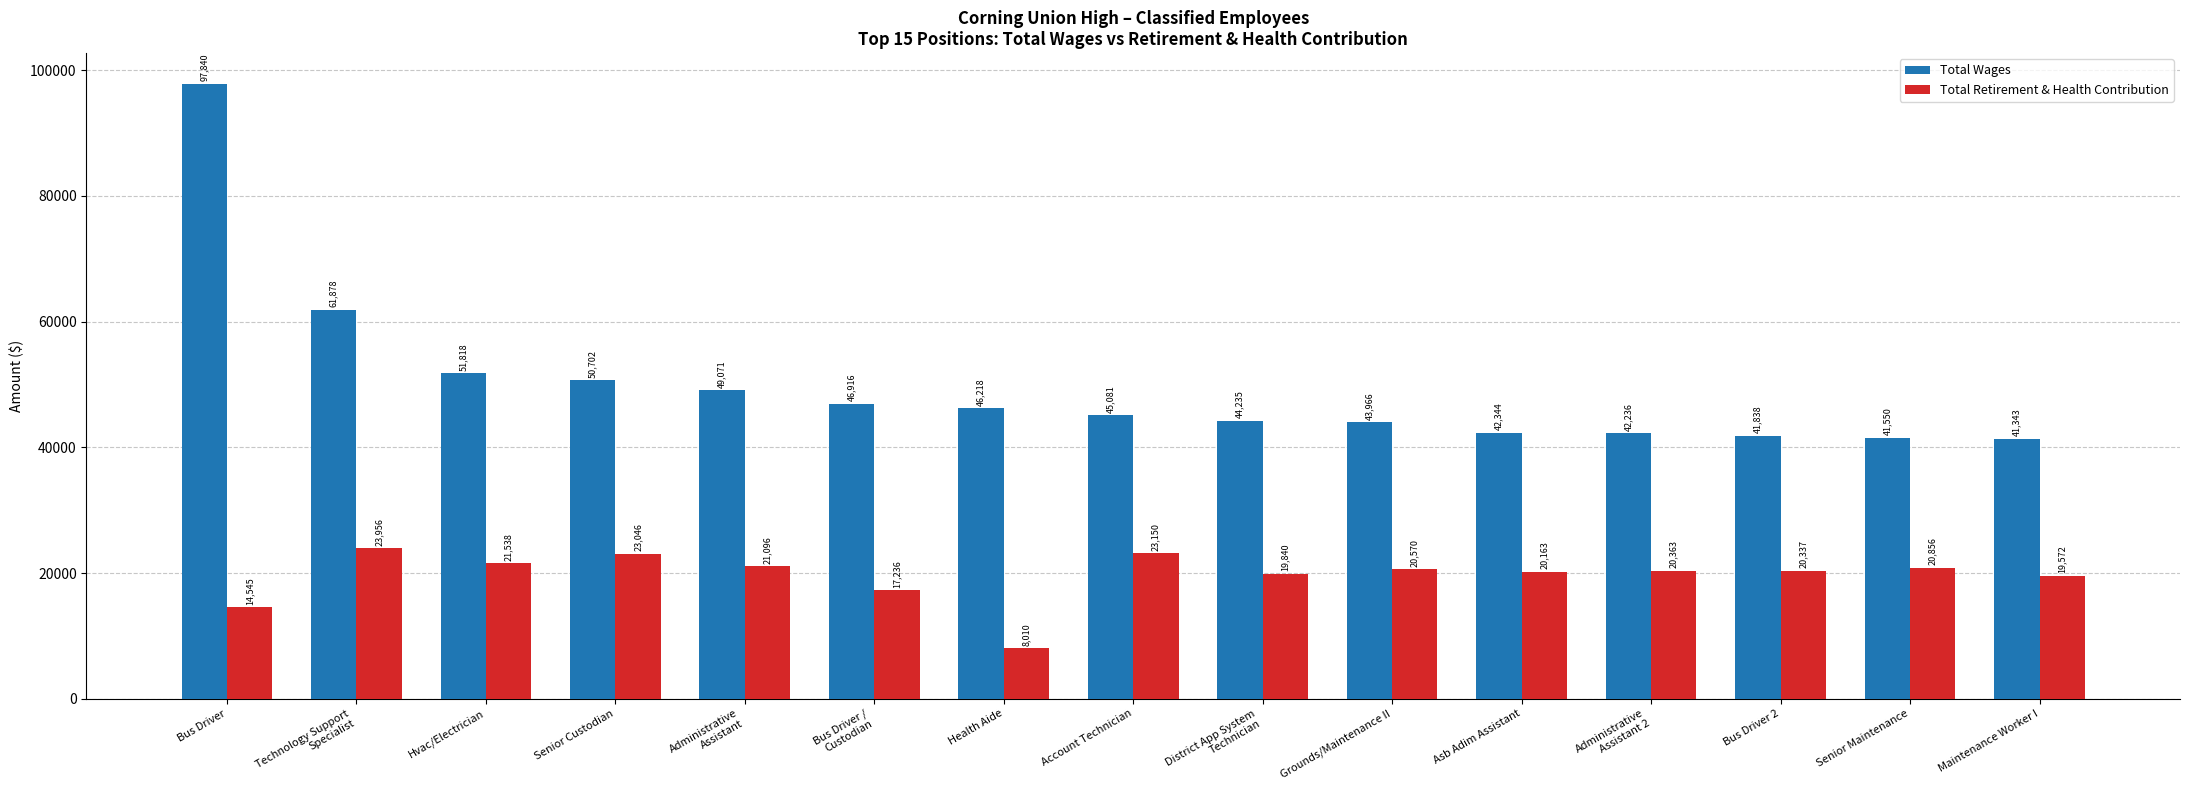

Rank the series at Senior Maintenance from lowest to highest value.

Total Retirement & Health Contribution, Total Wages